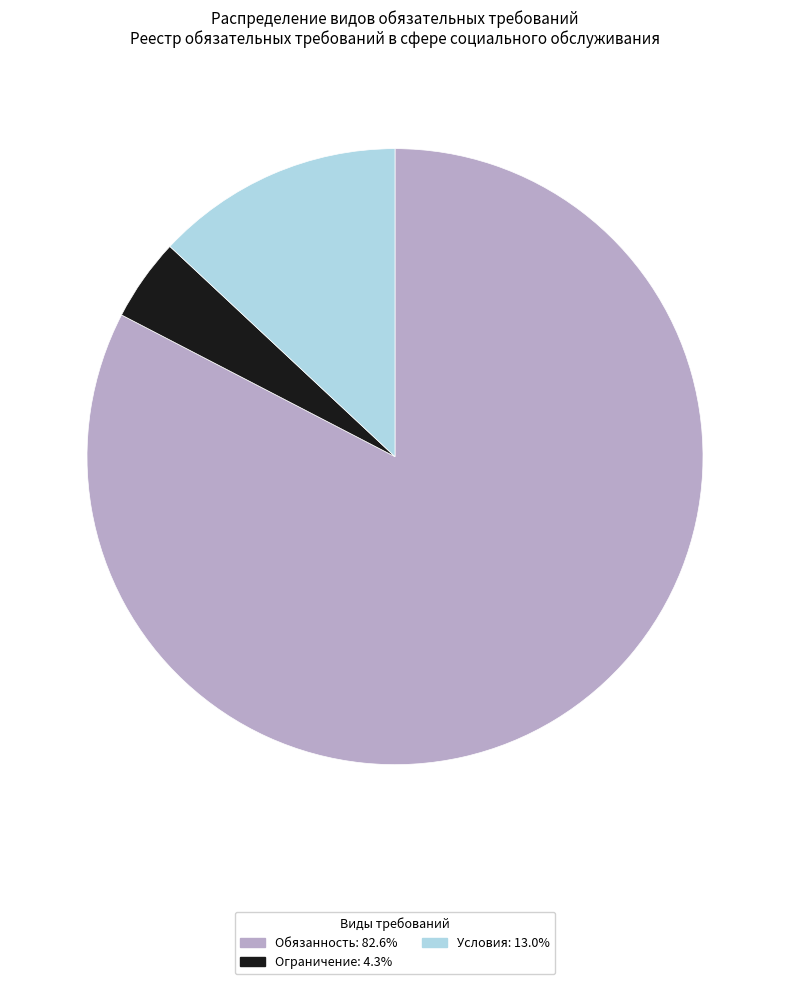

What is the largest slice in the pie chart?

Обязанность